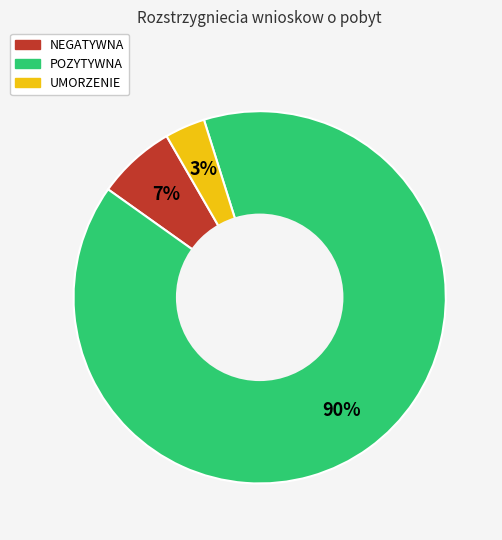

To the nearest percent, what is the average slice percentage?

33%